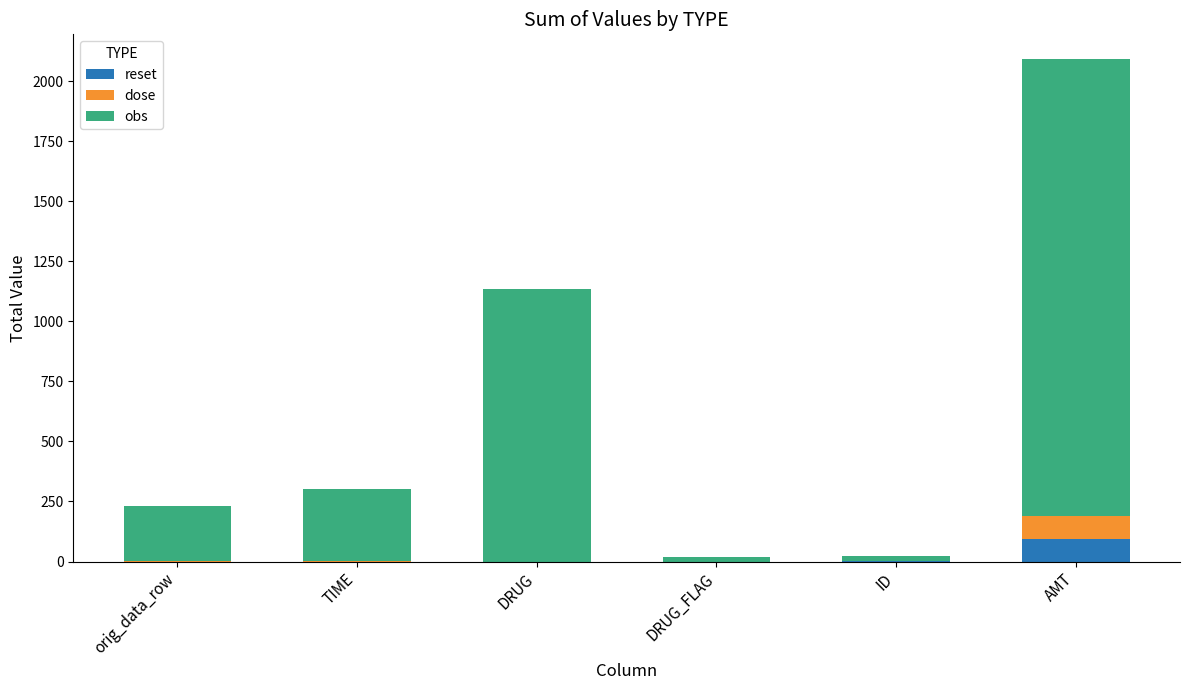

What is the total value across all series at DRUG?

1136.3